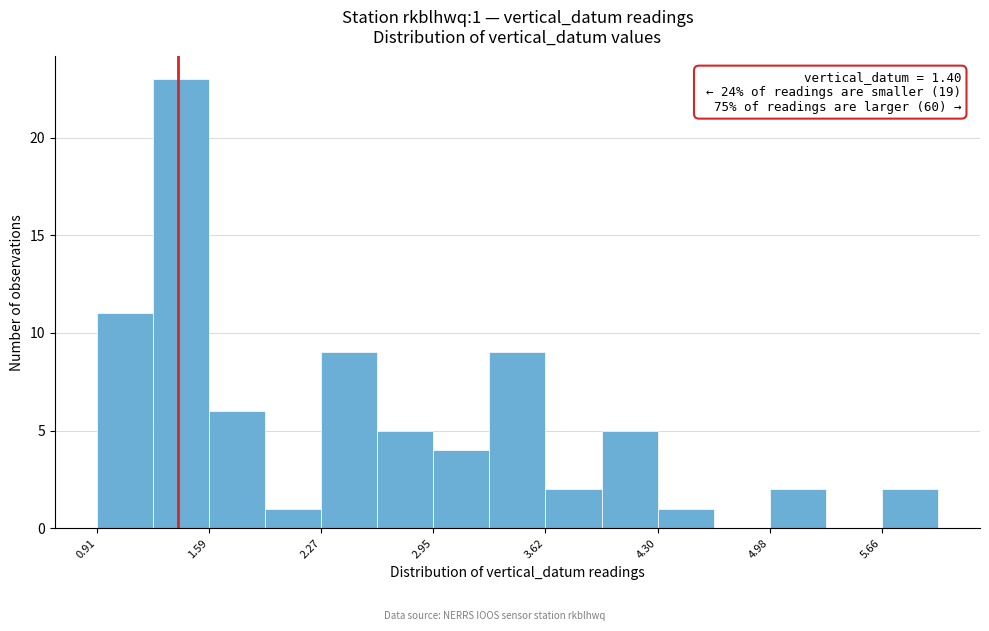

Read against the x-axis, roughly where is the centre of the tallest bar?

1.4